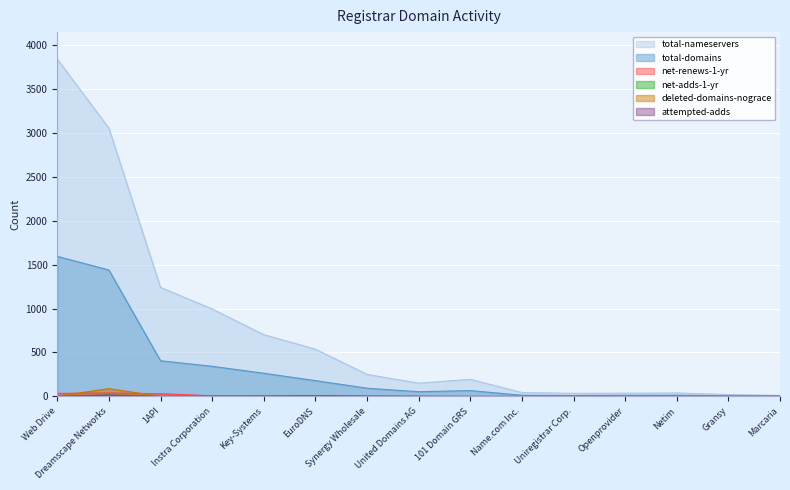

Which series has the largest range (max minus min)?

total-nameservers